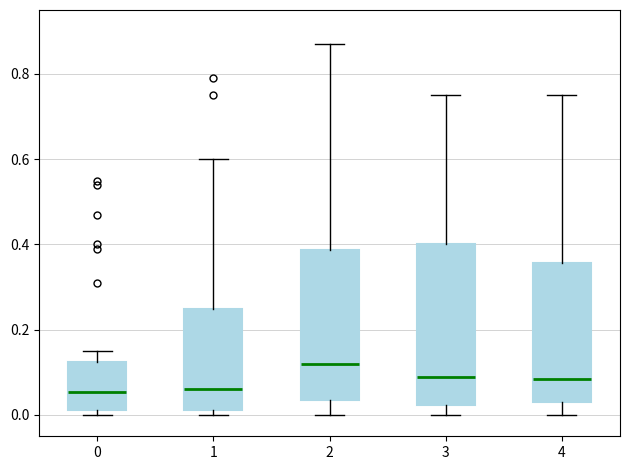

Reading left to right, read every box against the y-axis: the position of its median line, the range the box covers, and the ends of its whiskers. The values are not printed on the chart, so give them approximately, as read against the axis.

0: median 0.06, box 0.02 to 0.12, whiskers 0.00 to 0.16
1: median 0.06, box 0.02 to 0.24, whiskers 0.00 to 0.60
2: median 0.12, box 0.04 to 0.38, whiskers 0.00 to 0.88
3: median 0.10, box 0.02 to 0.40, whiskers 0.00 to 0.76
4: median 0.08, box 0.04 to 0.36, whiskers 0.00 to 0.76